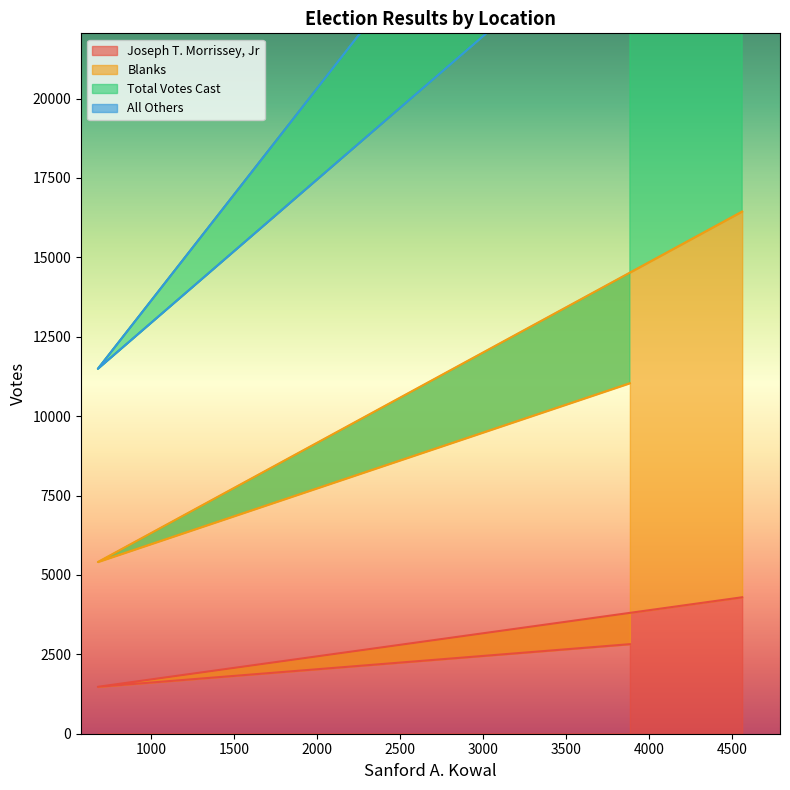

What is the sum of the Joseph T. Morrissey, Jr values at 677 and 4561?

5774